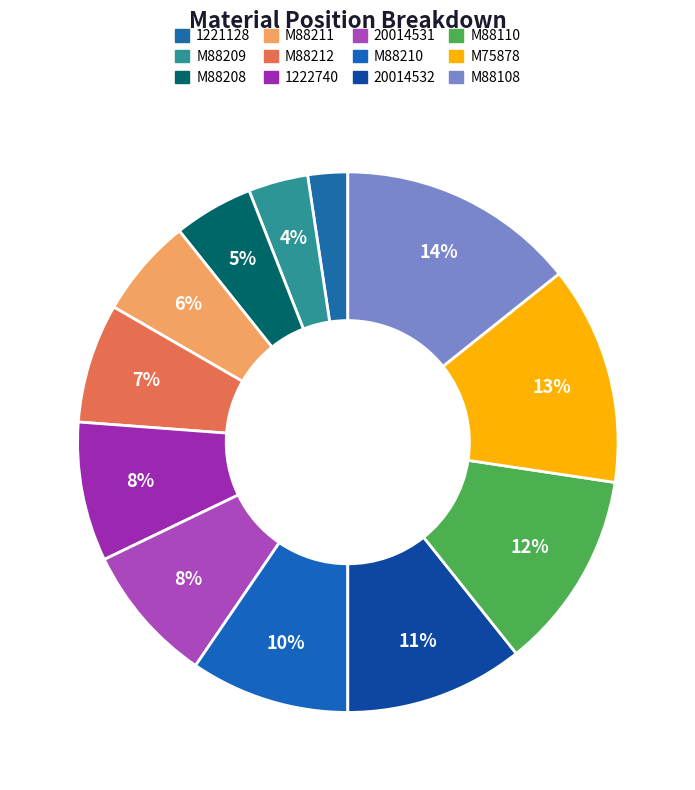

What percentage is the M88211 slice, to the nearest percent?

6%